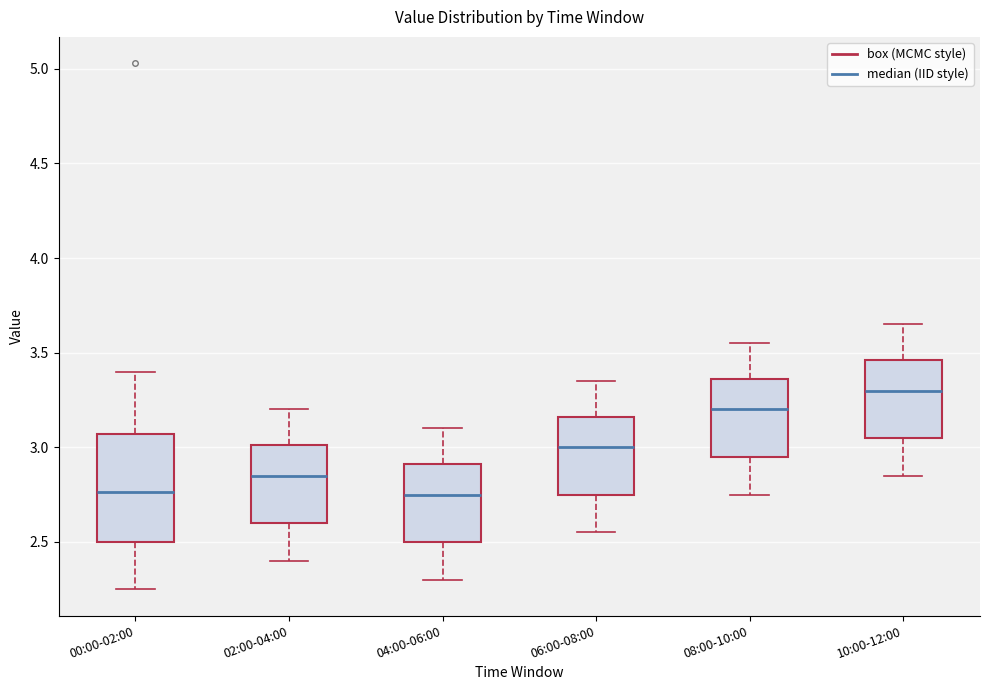

Reading left to right, transcribe this box plot: for each box, give where its median line is, the range the box spans, and where its two whiskers end, as read against the y-axis. The values are not printed on the chart, so give them approximately, as read against the axis.

00:00-02:00: median 2.75, box 2.50 to 3.05, whiskers 2.25 to 3.40
02:00-04:00: median 2.85, box 2.60 to 3.00, whiskers 2.40 to 3.20
04:00-06:00: median 2.75, box 2.50 to 2.90, whiskers 2.30 to 3.10
06:00-08:00: median 3.00, box 2.75 to 3.15, whiskers 2.55 to 3.35
08:00-10:00: median 3.20, box 2.95 to 3.35, whiskers 2.75 to 3.55
10:00-12:00: median 3.30, box 3.05 to 3.45, whiskers 2.85 to 3.65